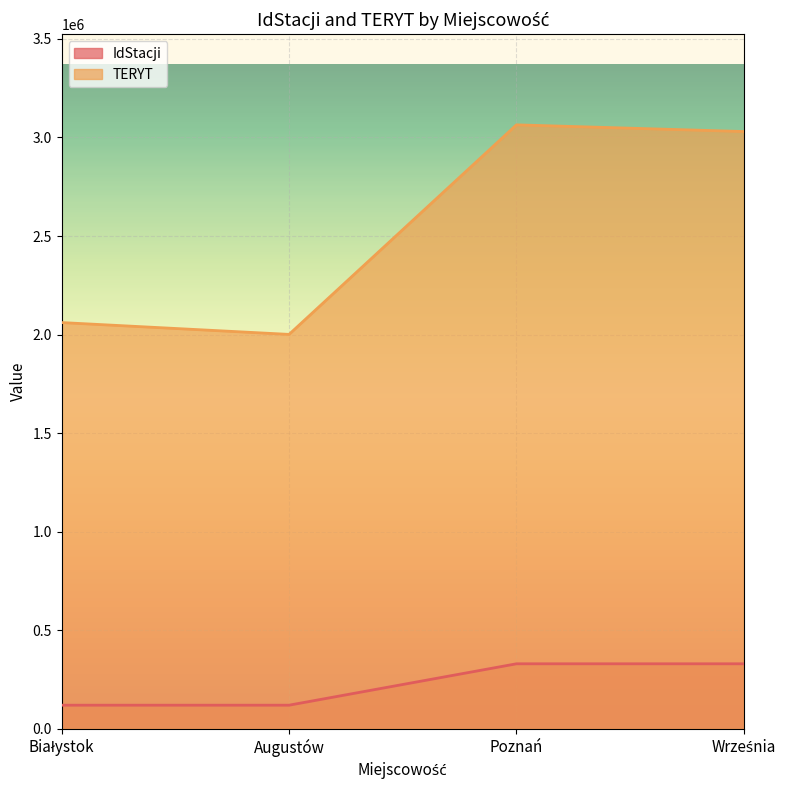

Is it true that IdStacji equals 120001 at Białystok?

True